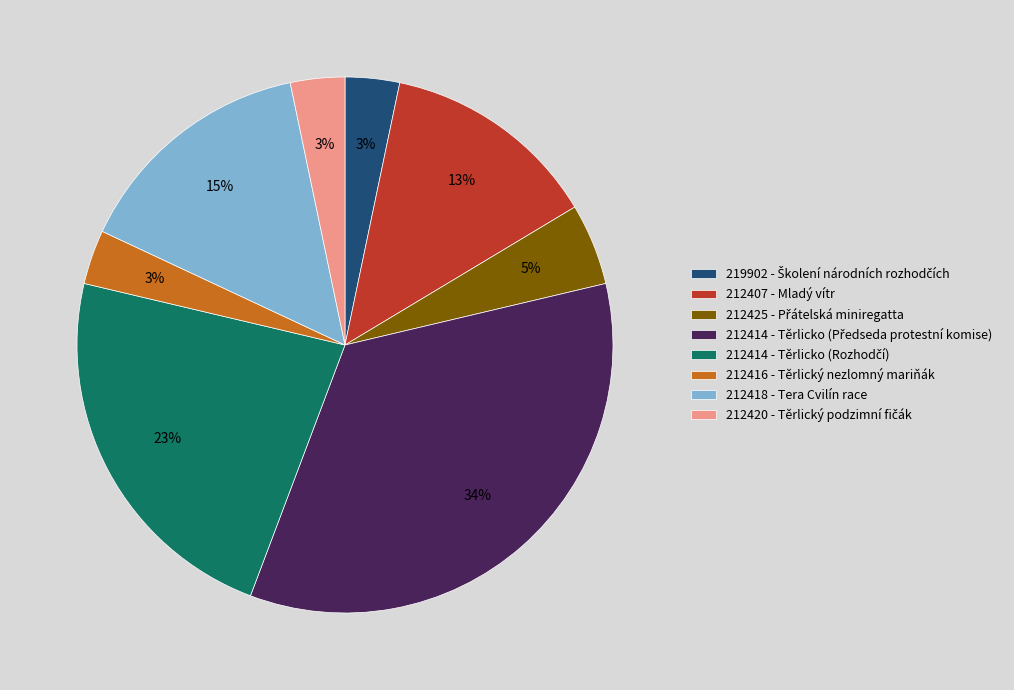

To the nearest percent, what portion does 212416 - Těrlický nezlomný mariňák represent?

3%